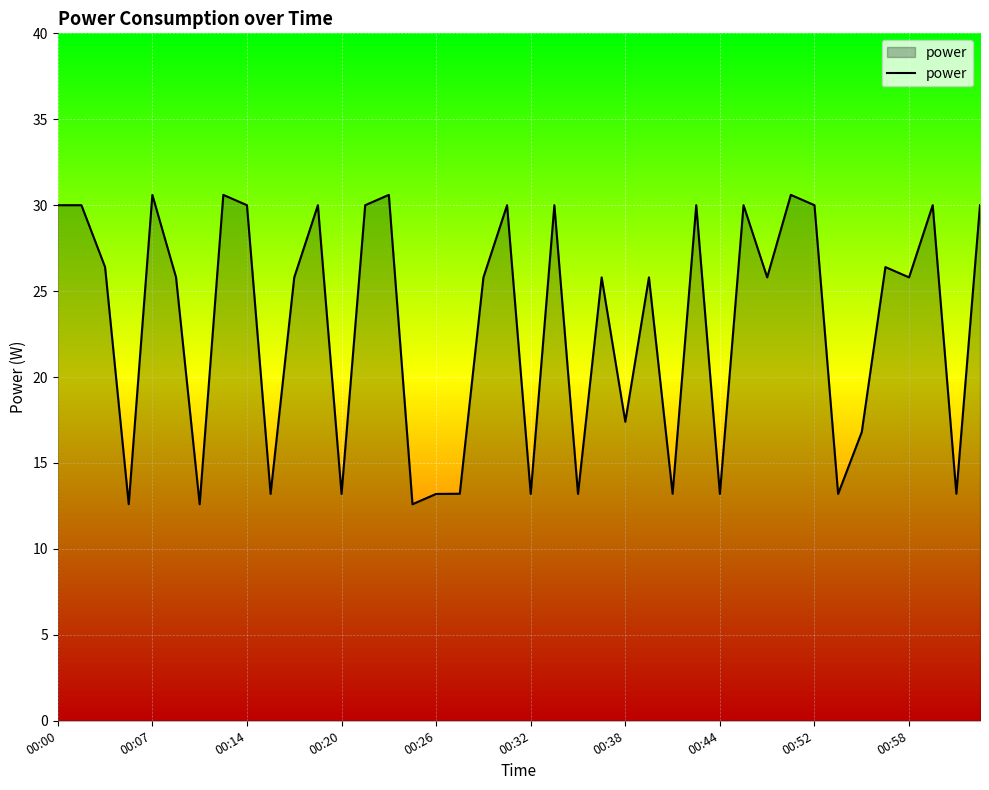

What is the minimum value shown in the chart?

12.6